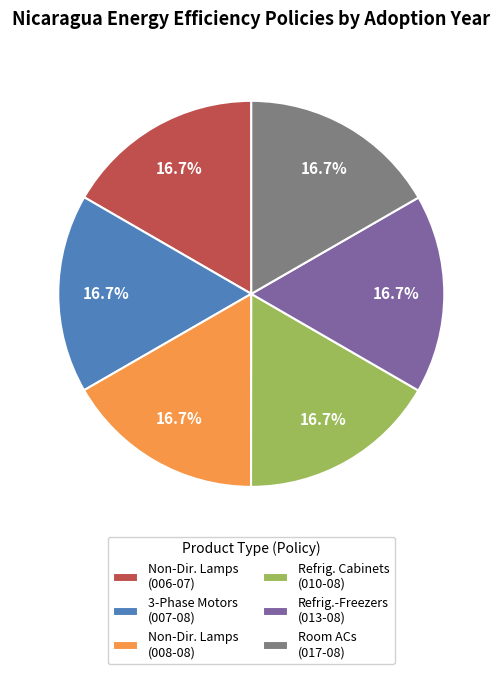

Does any single category account for the majority?

No